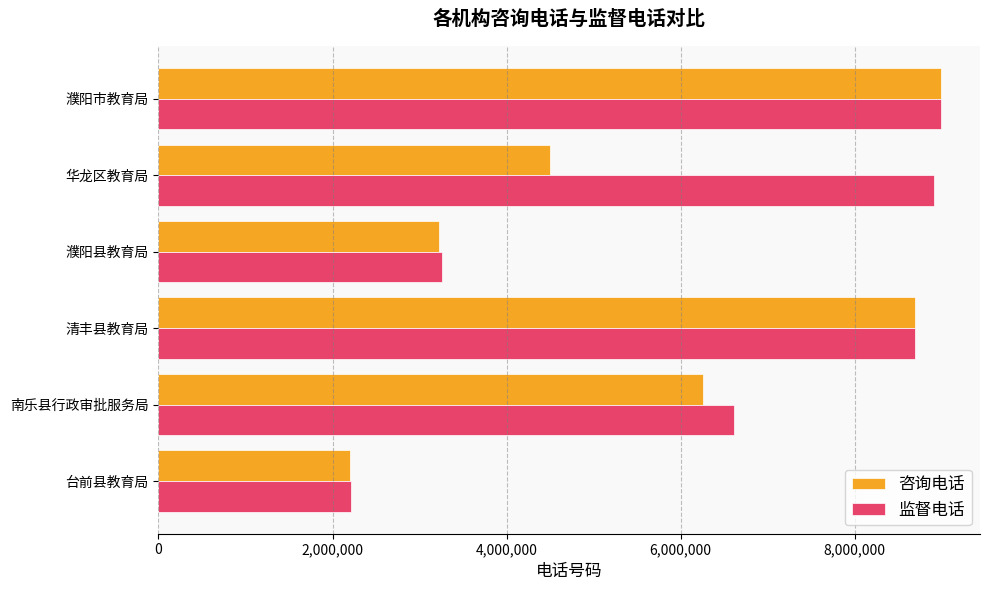

The value of 咨询电话 at 台前县教育局 is 3783771. True or false?

False